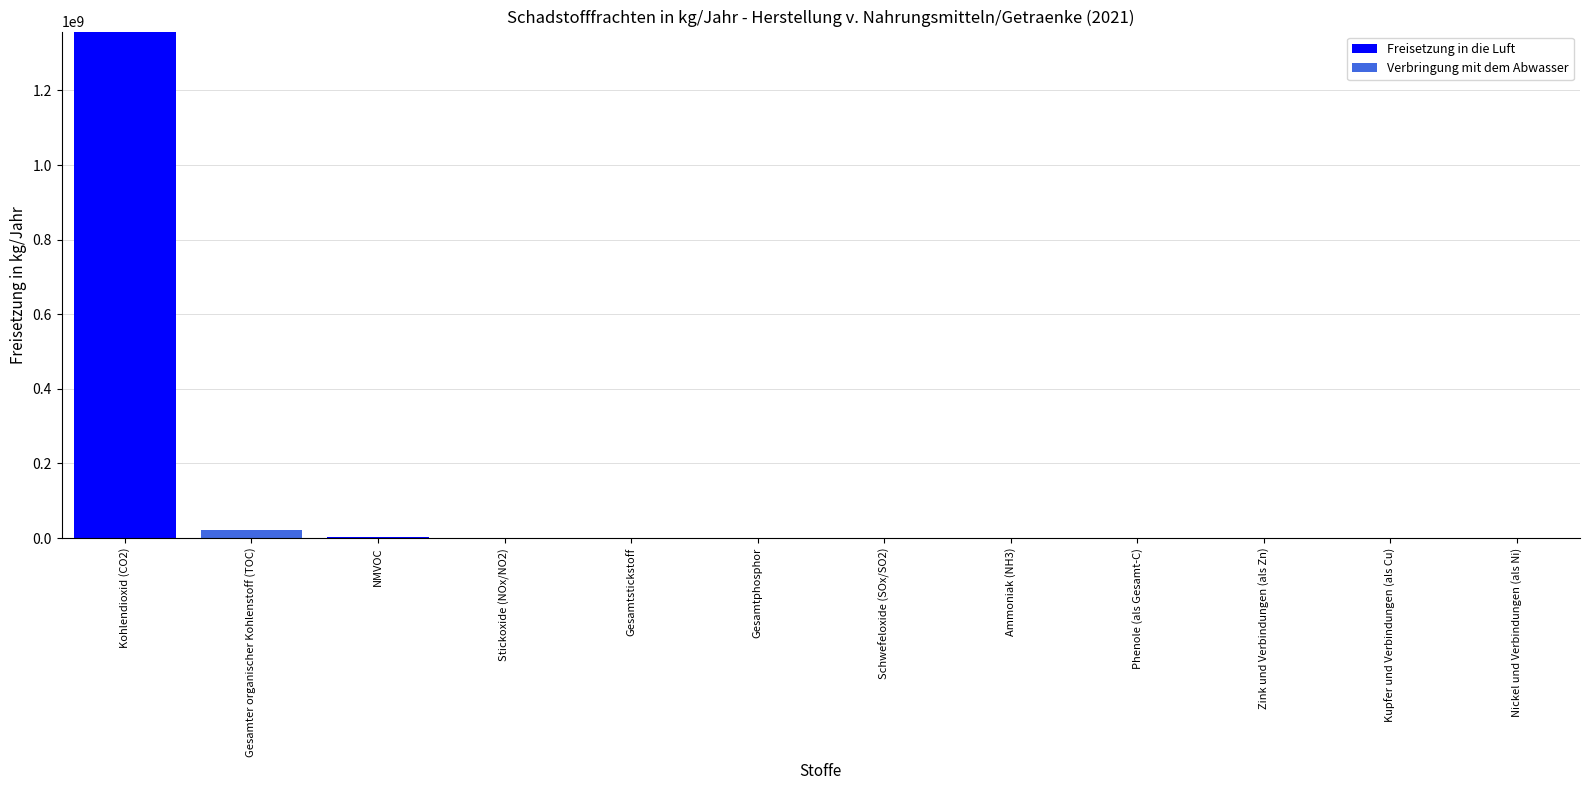

Does the chart contain stacked bars?

Yes